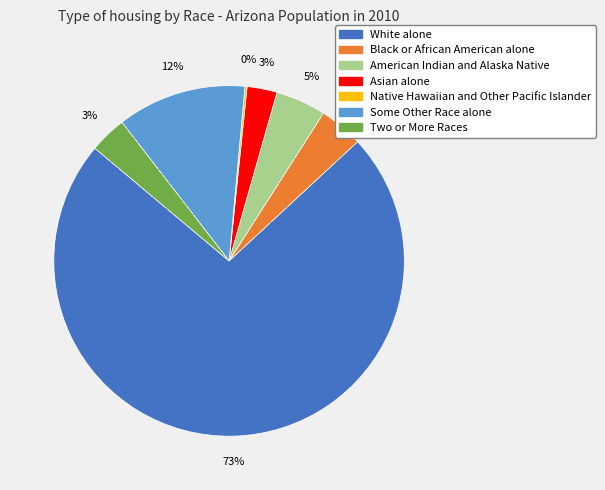

Is it true that American Indian and Alaska Native is 5% of the pie?

True